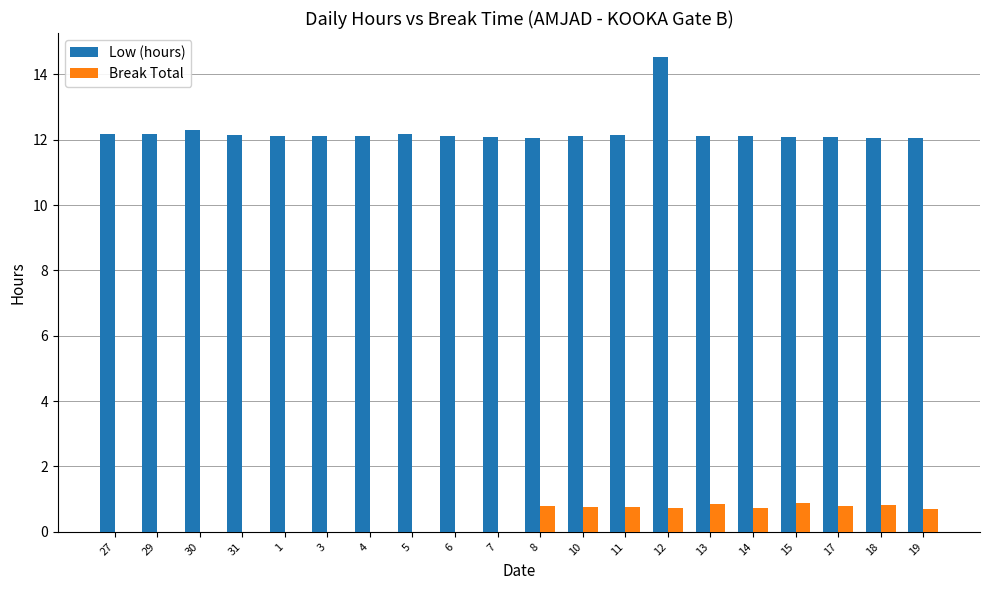

Are the bars horizontal?

No